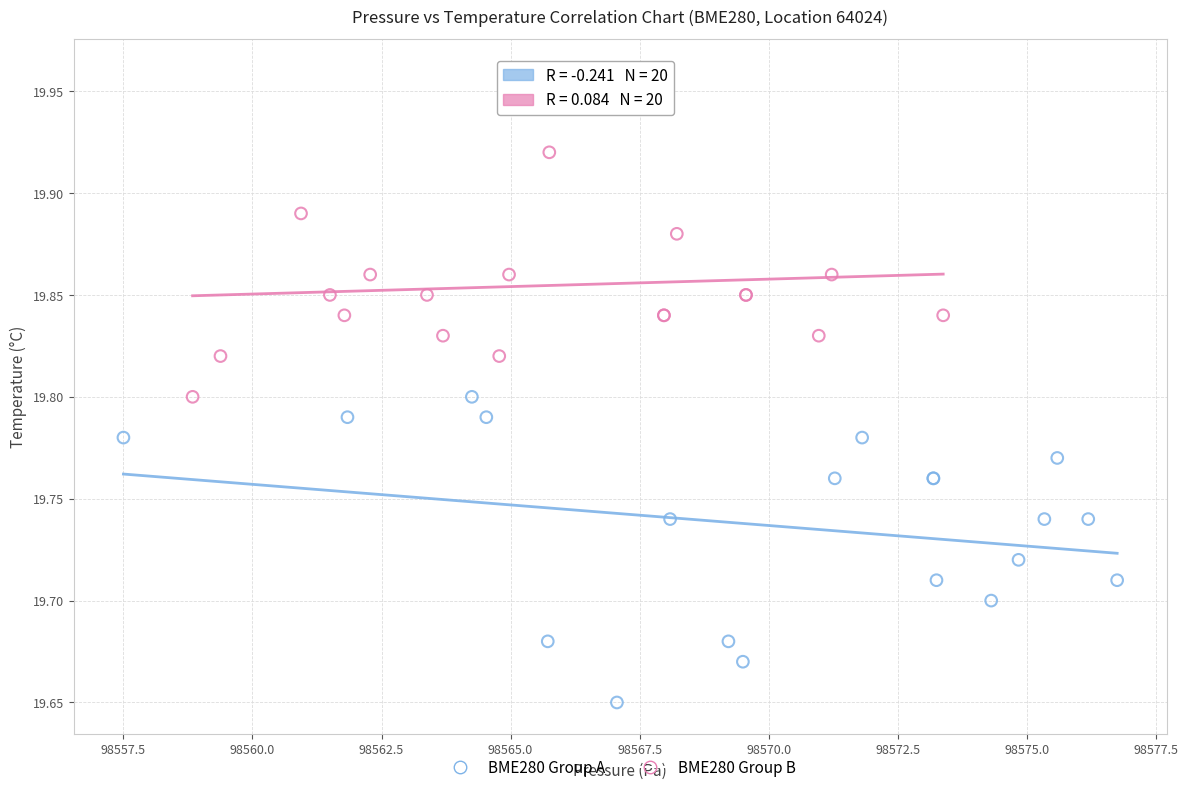

Which series reaches the minimum Y coordinate?

BME280 Group A